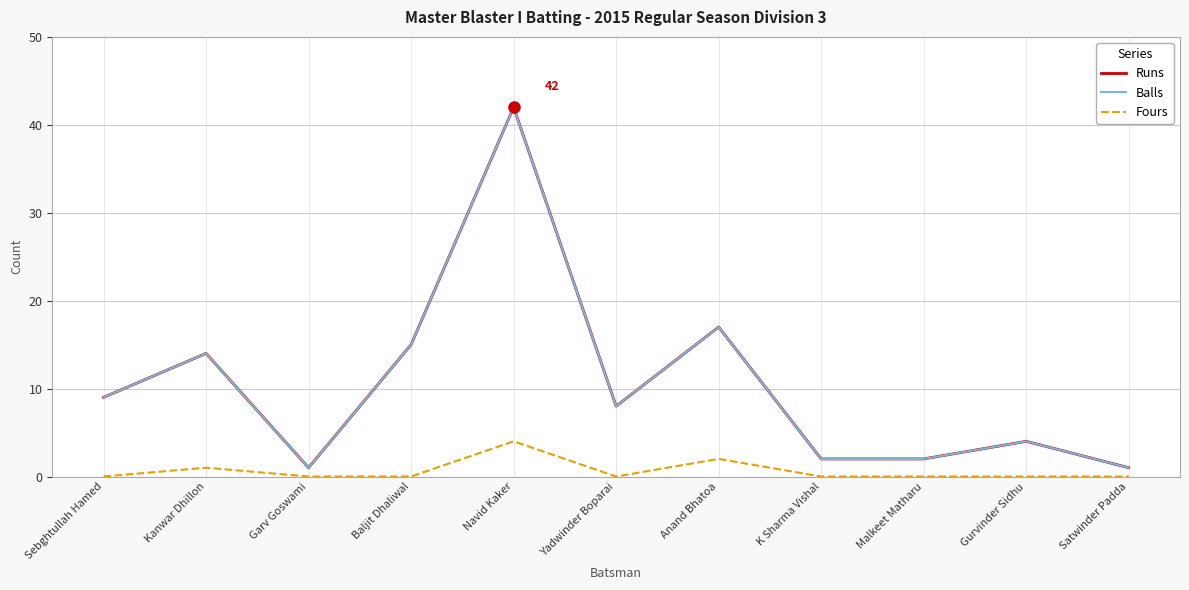

What value does the Balls series have at Sebghtullah Hamed, to the nearest 10?

10